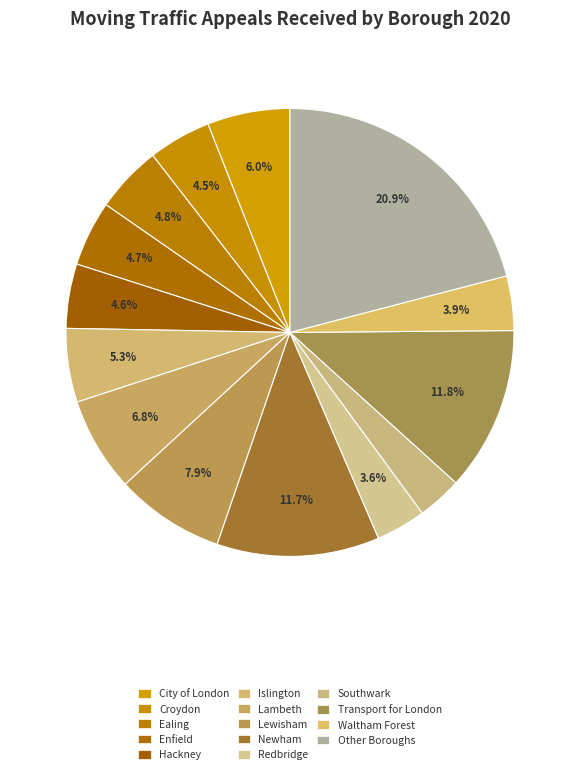

How many slices are in this pie chart?

14